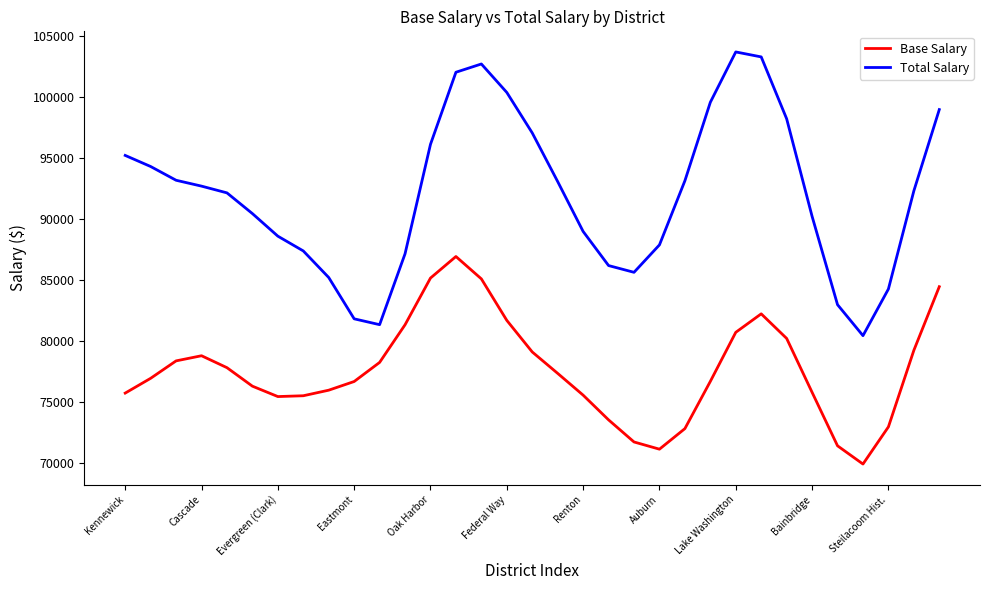

How many series are shown in this chart?

2